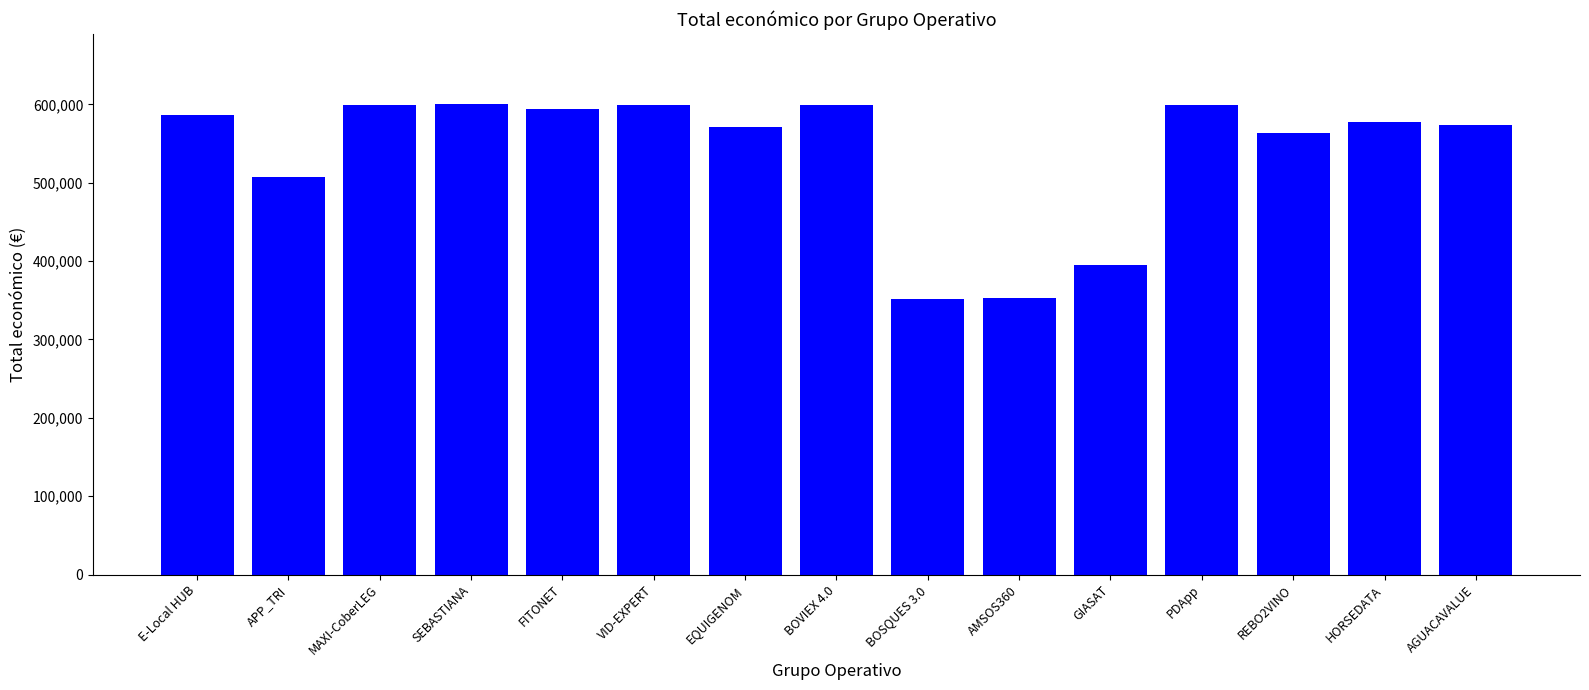

What is the difference between the values at MAXI-CoberLEG and HORSEDATA?

20971